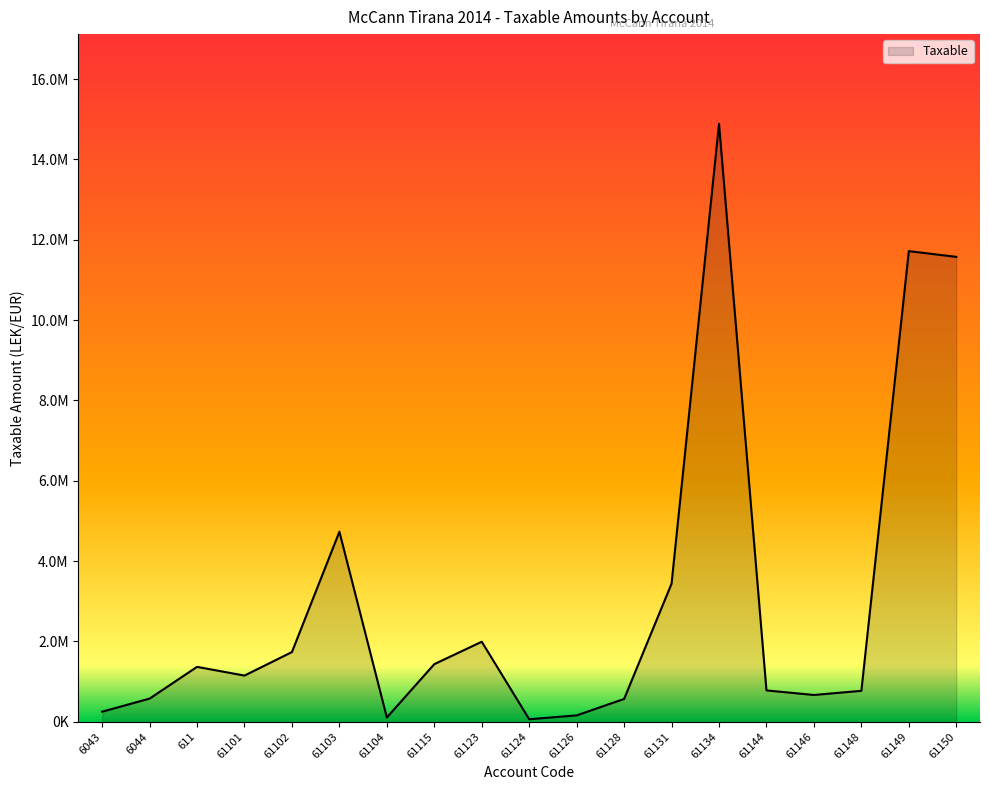

What is the sum of all values?

57958878.2